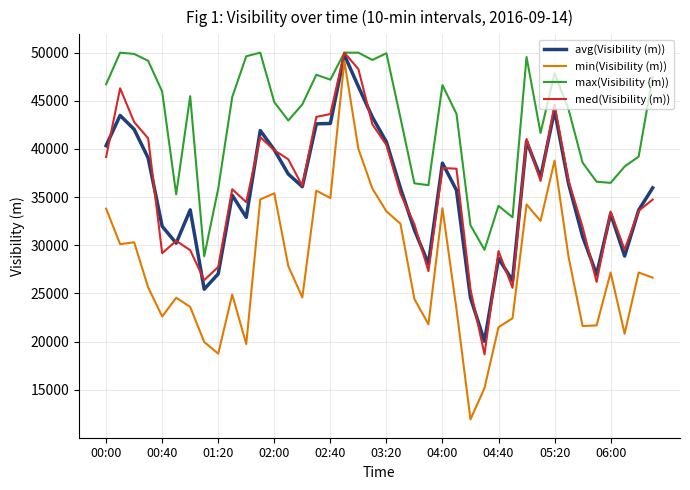

True or false: min(Visibility (m)) and med(Visibility (m)) cross at least once.

False